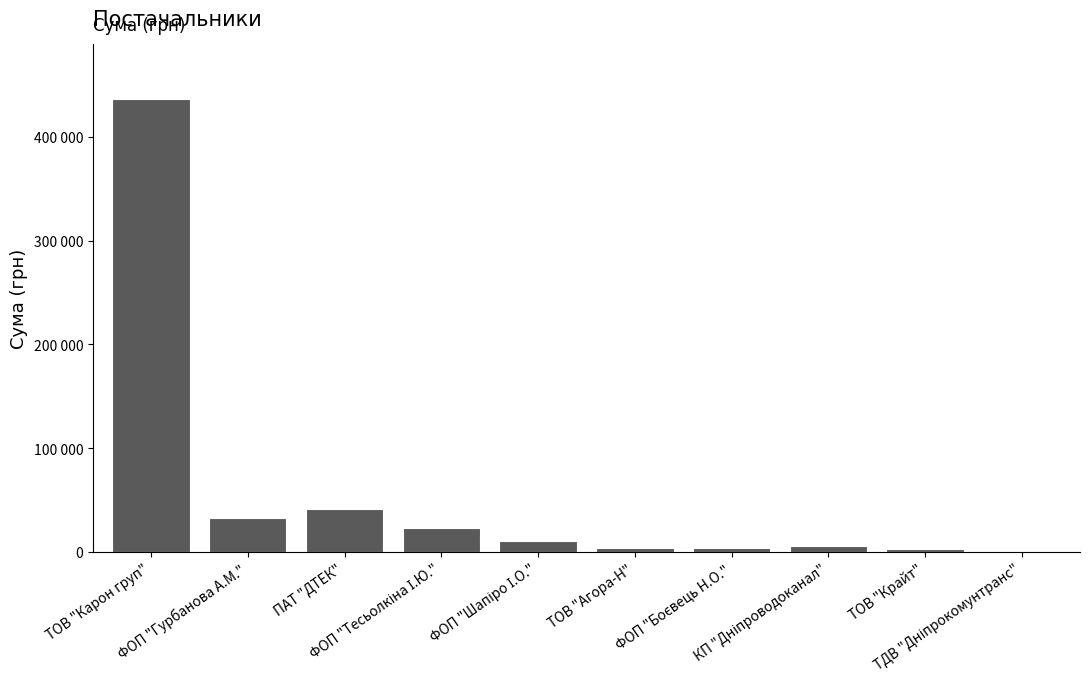

What is the greatest value displayed?

436778.3